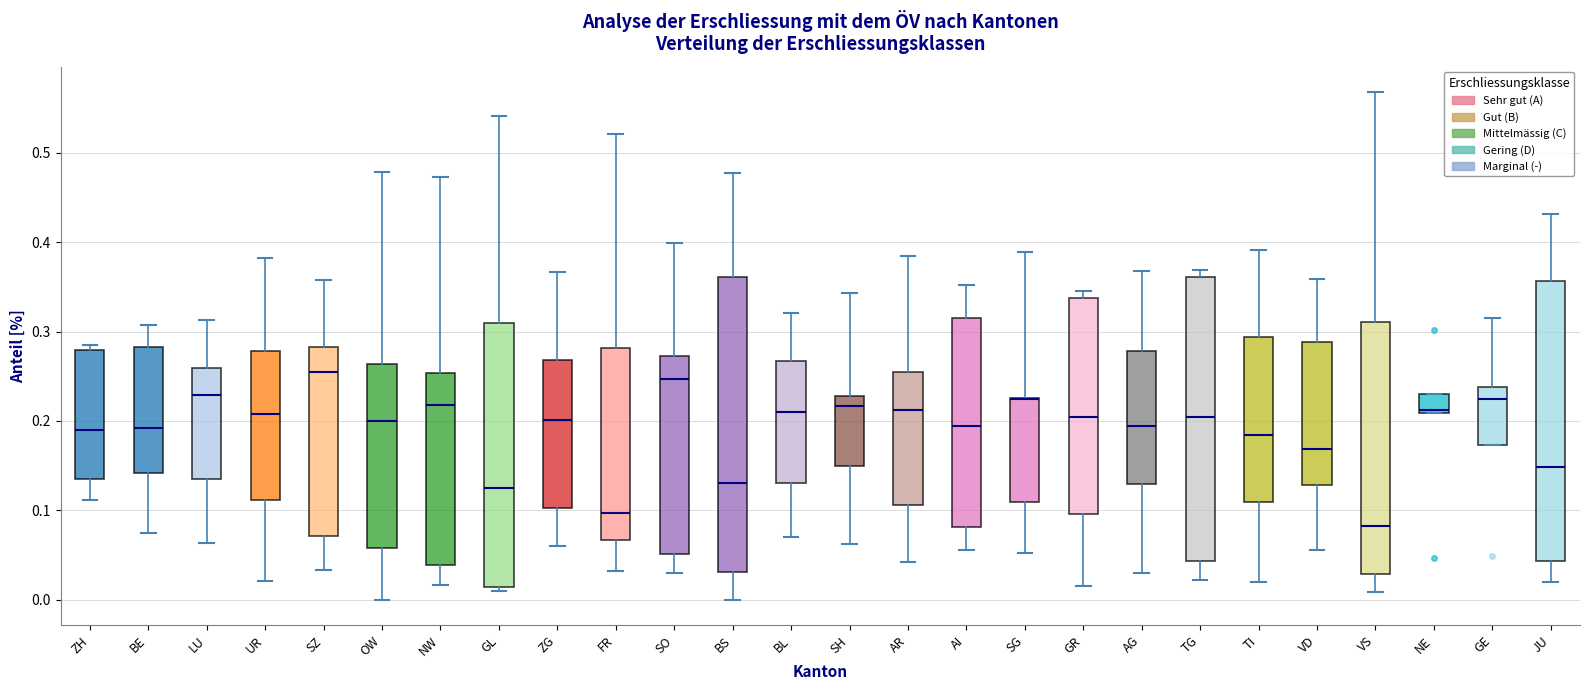

Reading left to right, transcribe this box plot: for each box, give where its median line is, the range the box spans, and where its two whiskers end, as read against the y-axis. The values are not printed on the chart, so give them approximately, as read against the axis.

ZH: median 0.19, box 0.13 to 0.28, whiskers 0.11 to 0.28 (just above the box's upper edge)
BE: median 0.19, box 0.14 to 0.28, whiskers 0.08 to 0.31
LU: median 0.23, box 0.13 to 0.26, whiskers 0.06 to 0.31
UR: median 0.21, box 0.11 to 0.28, whiskers 0.02 to 0.38
SZ: median 0.25, box 0.07 to 0.28, whiskers 0.03 to 0.36
OW: median 0.20, box 0.06 to 0.26, whiskers 0.00 to 0.48
NW: median 0.22, box 0.04 to 0.25, whiskers 0.02 to 0.47
GL: median 0.13, box 0.01 to 0.31, whiskers 0.01 (just below the box's lower edge) to 0.54
ZG: median 0.20, box 0.10 to 0.27, whiskers 0.06 to 0.37
FR: median 0.10, box 0.07 to 0.28, whiskers 0.03 to 0.52
SO: median 0.25, box 0.05 to 0.27, whiskers 0.03 to 0.40
BS: median 0.13, box 0.03 to 0.36, whiskers 0.00 to 0.48
BL: median 0.21, box 0.13 to 0.27, whiskers 0.07 to 0.32
SH: median 0.22, box 0.15 to 0.23, whiskers 0.06 to 0.34
AR: median 0.21, box 0.11 to 0.25, whiskers 0.04 to 0.38
AI: median 0.19, box 0.08 to 0.32, whiskers 0.06 to 0.35
SG: median 0.22 (drawn on the box's upper edge), box 0.11 to 0.23, whiskers 0.05 to 0.39
GR: median 0.20, box 0.10 to 0.34, whiskers 0.02 to 0.35
AG: median 0.19, box 0.13 to 0.28, whiskers 0.03 to 0.37
TG: median 0.20, box 0.04 to 0.36, whiskers 0.02 to 0.37
TI: median 0.18, box 0.11 to 0.29, whiskers 0.02 to 0.39
VD: median 0.17, box 0.13 to 0.29, whiskers 0.06 to 0.36
VS: median 0.08, box 0.03 to 0.31, whiskers 0.01 to 0.57
NE: median 0.21, box 0.21 to 0.23, whiskers 0.21 to 0.23
GE: median 0.22, box 0.17 to 0.24, whiskers 0.17 to 0.31
JU: median 0.15, box 0.04 to 0.36, whiskers 0.02 to 0.43